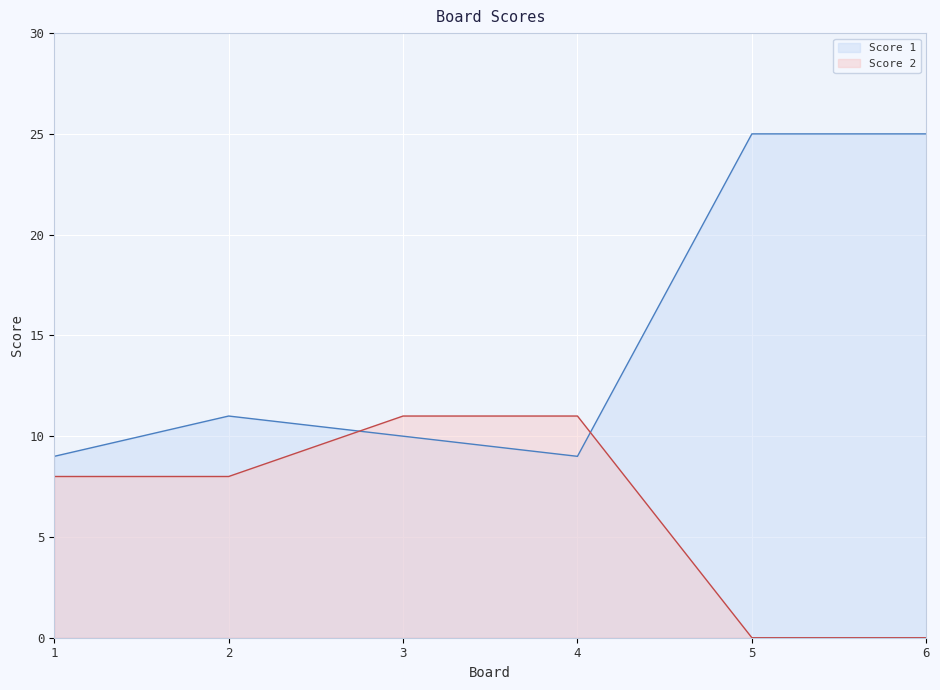

Is it true that Score 1 equals 13 at 1?

False